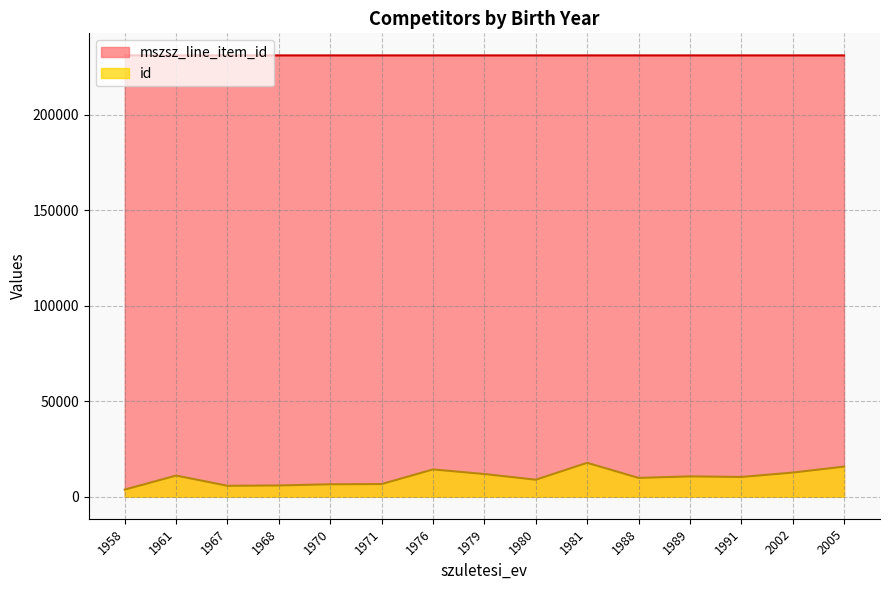

Which category has the highest value in the id series?

1981